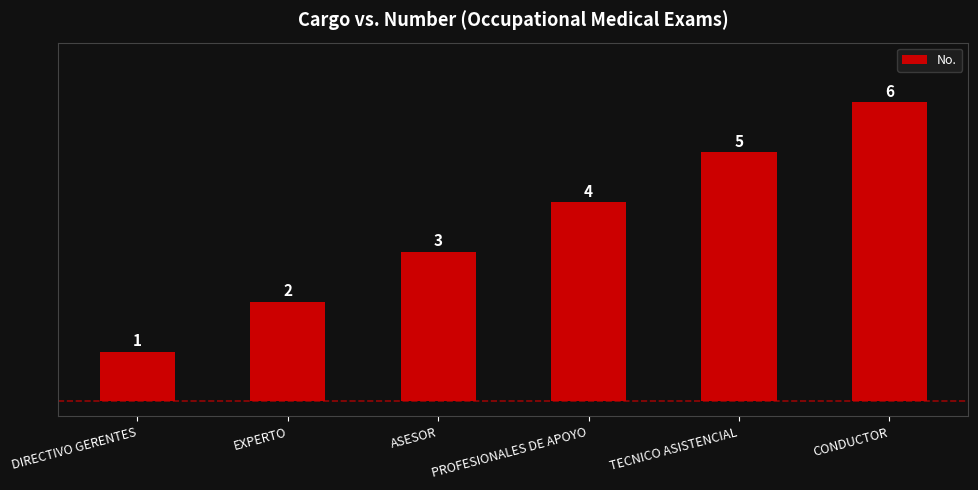

Rank the categories by value from highest to lowest.

CONDUCTOR, TECNICO ASISTENCIAL, PROFESIONALES DE APOYO, ASESOR, EXPERTO, DIRECTIVO GERENTES